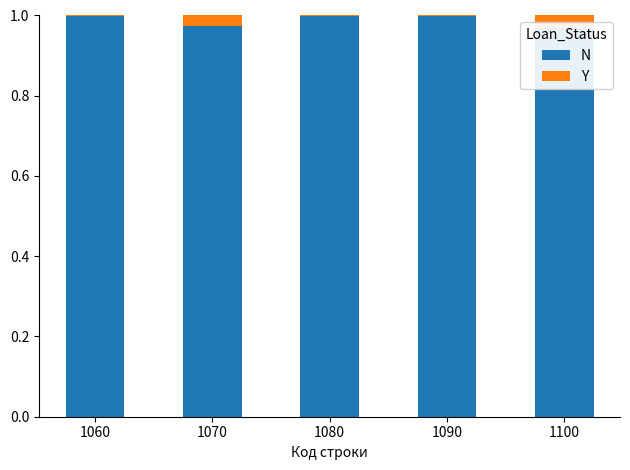

At which category is the sum across all series the highest?

1060